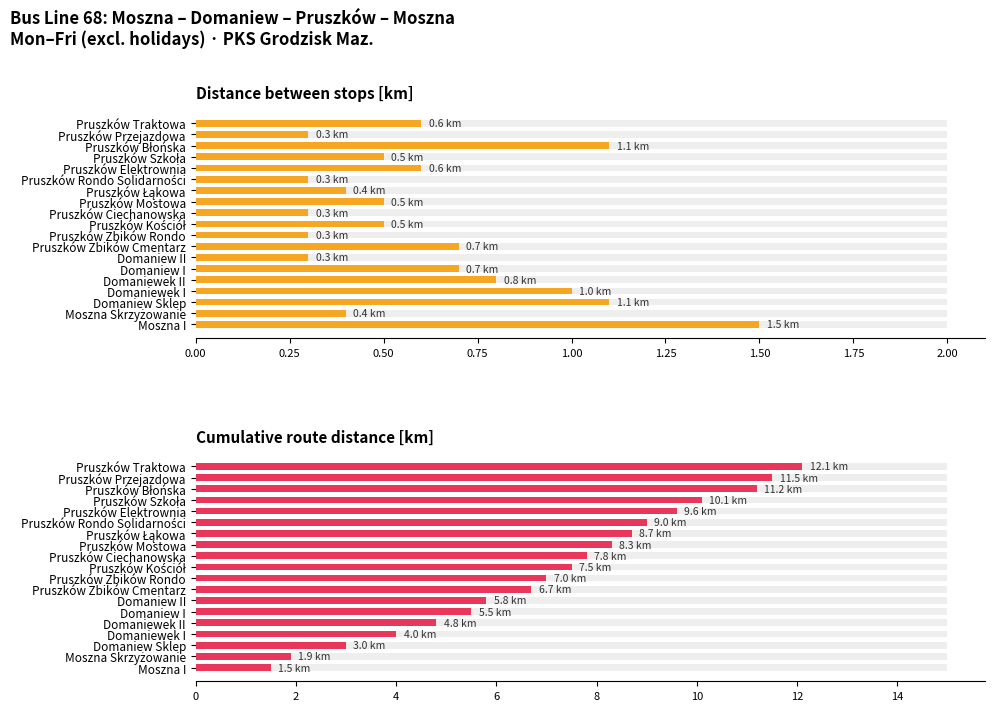

What are all the series names shown in the legend?

Distance between stops [km], Cumulative route distance [km]